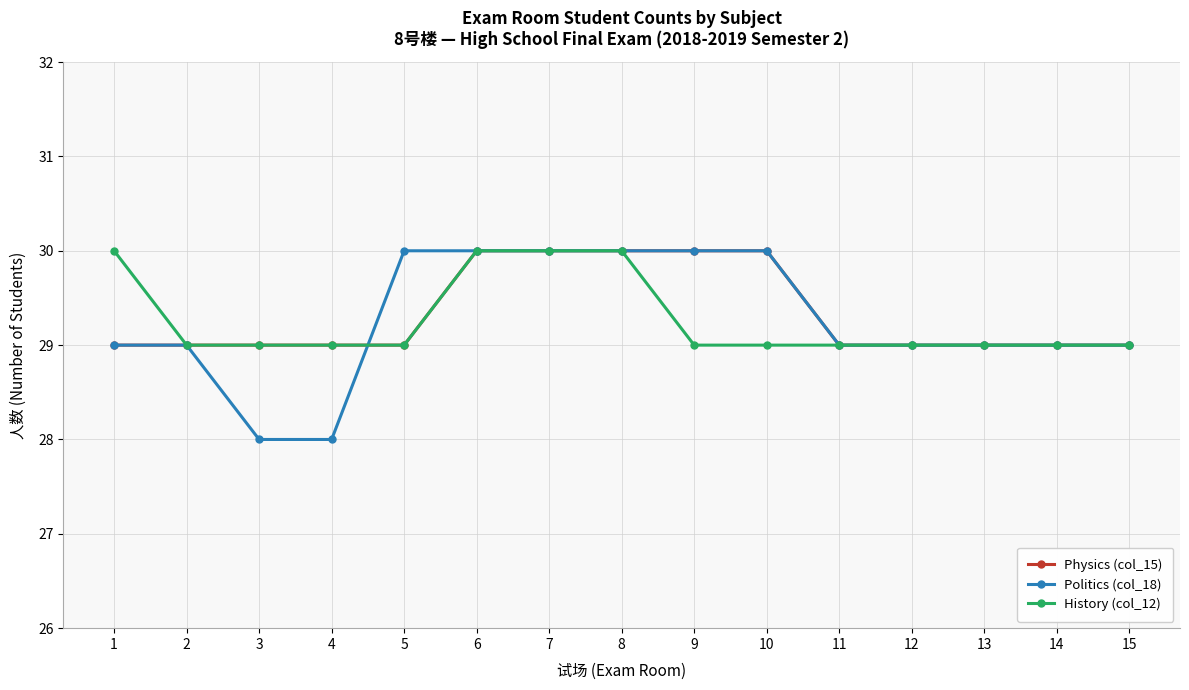

What is the total value across all series at 5?

88